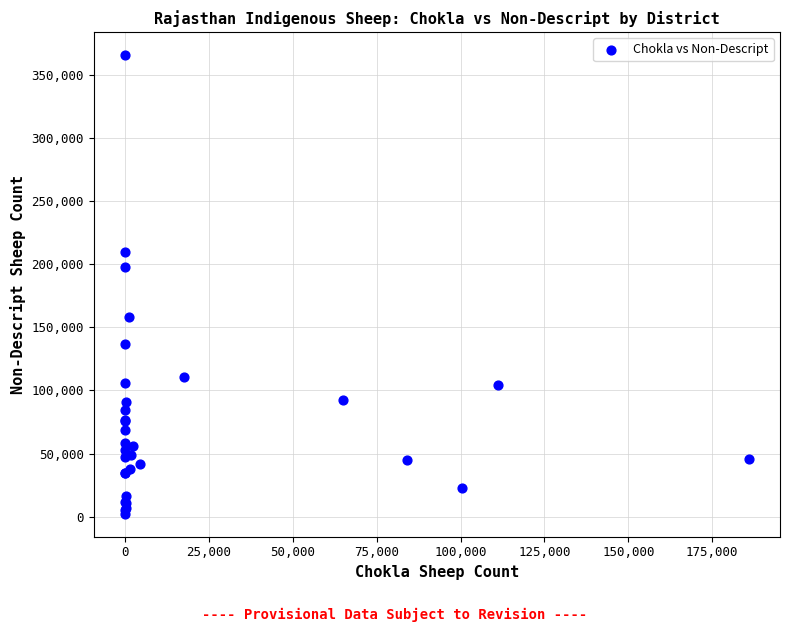

What Y value in the scatter plot is closest to 184040?

197800